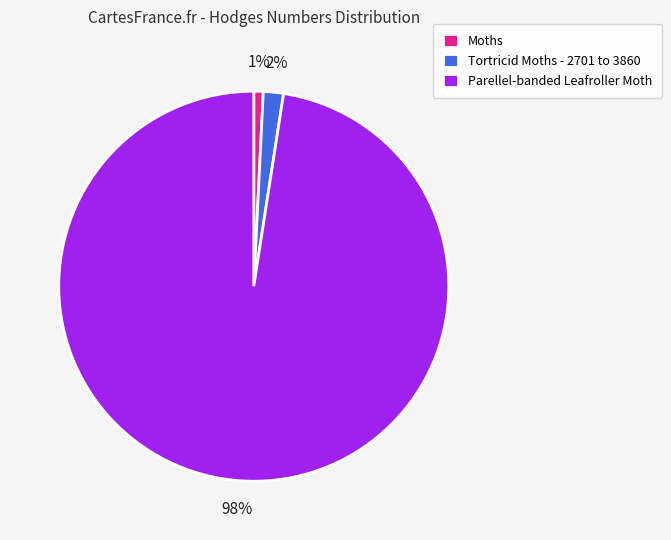

Do Parellel-banded Leafroller Moth and Moths together represent more than half of the pie?

Yes